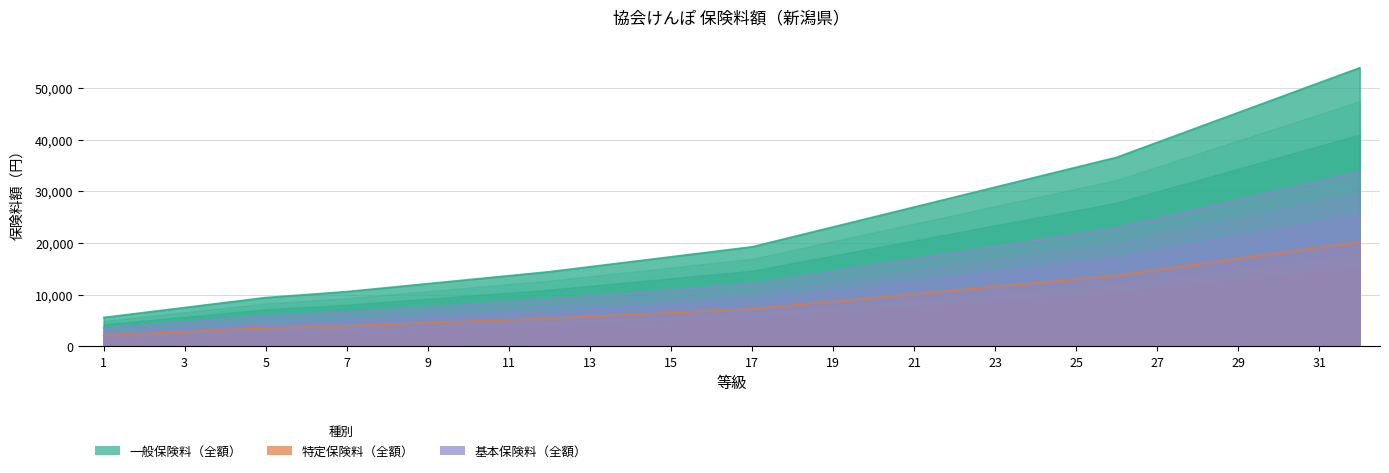

List the series in order of their peak value, lowest first.

特定保険料（全額）, 基本保険料（全額）, 一般保険料（全額）